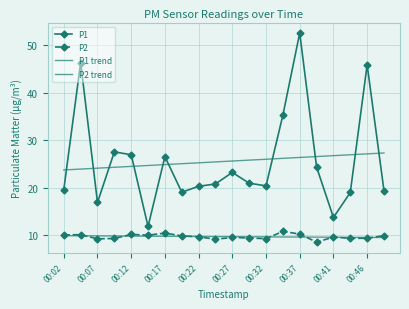

What are all the series names shown in the legend?

P1, P2, P1 trend, P2 trend